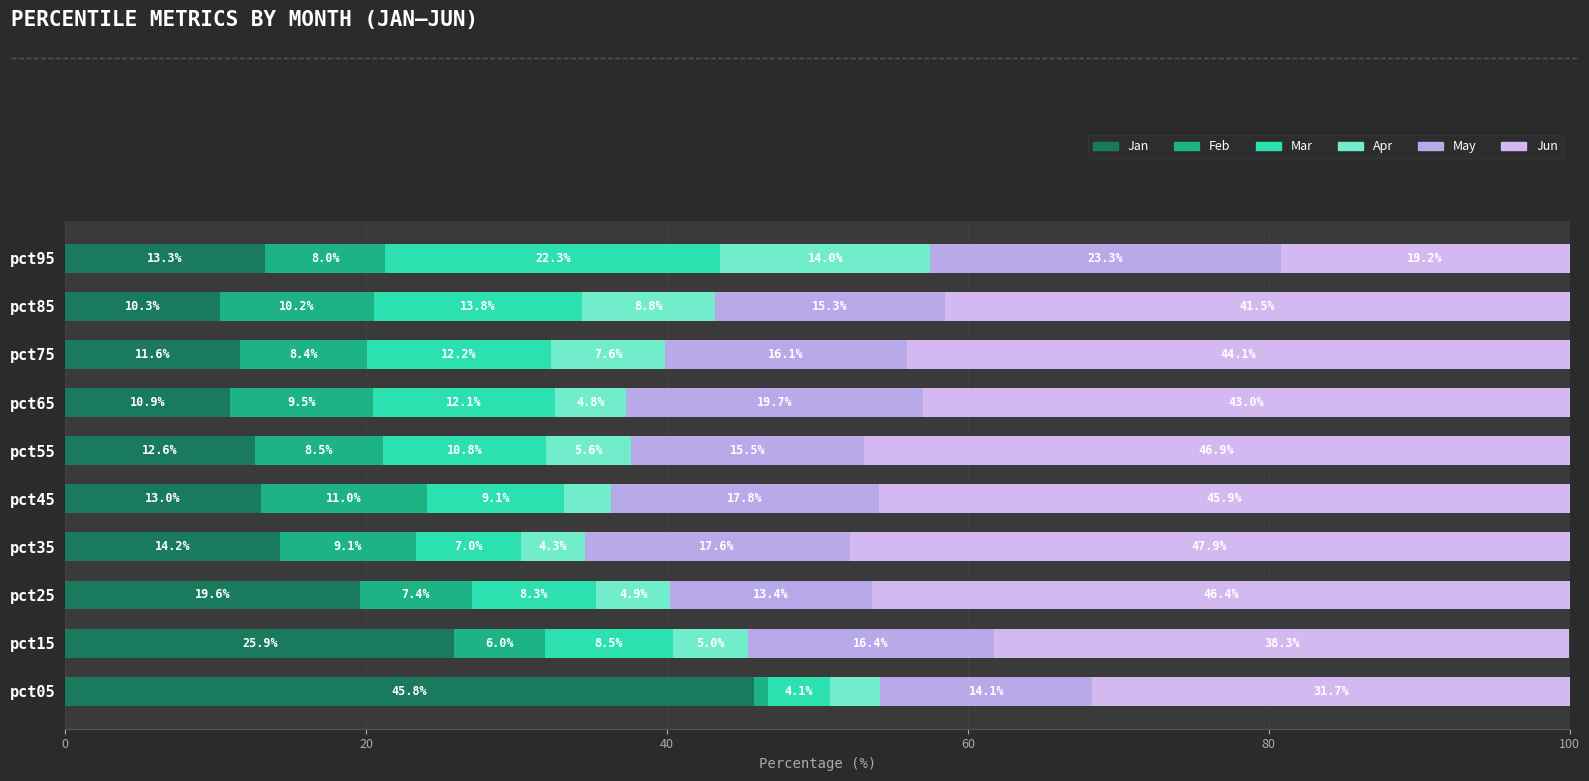

How many data points in Jan are above 13?

5